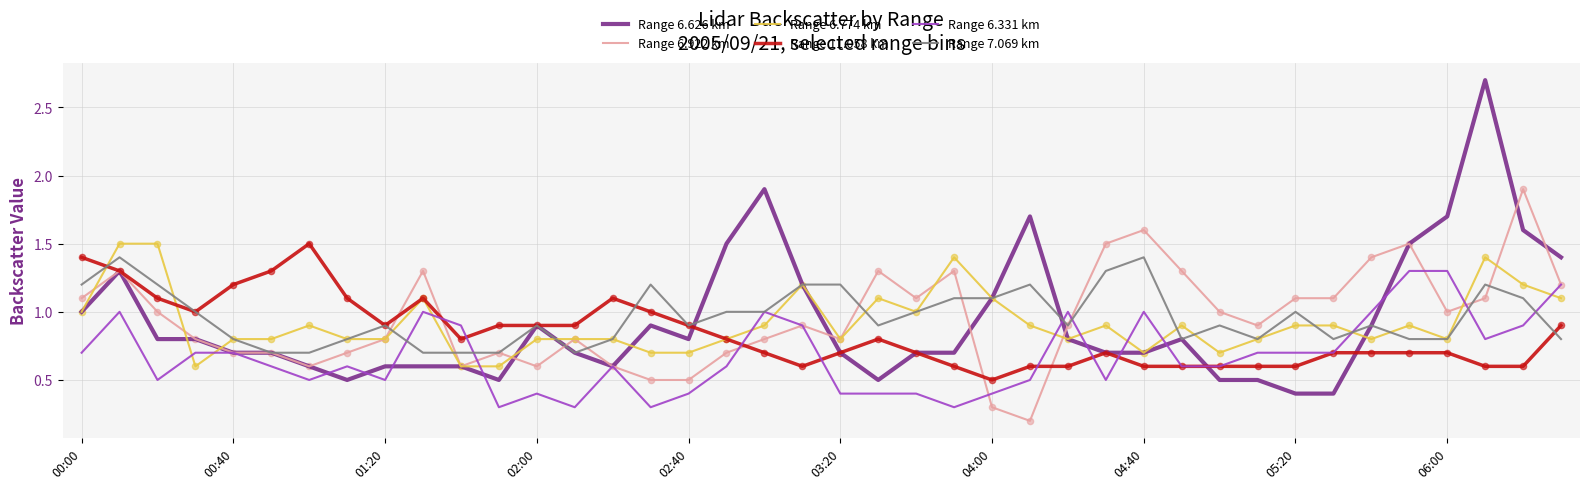

Which series has the largest range (max minus min)?

Range 6.626 km